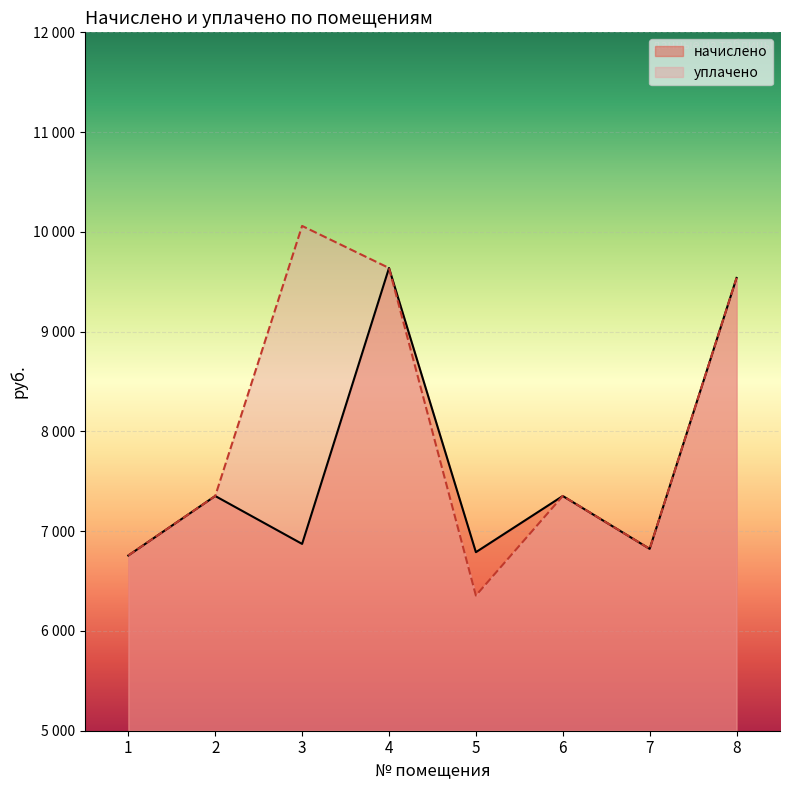

Reading left to right, list all the values displayed in this chart.

начислено: 1=6756.5	2=7352.6	3=6872.4	4=9637.9	5=6789.6	6=7352.6	7=6822.7	8=9538.6
уплачено: 1=6756.5	2=7352.6	3=10059.6	4=9637.9	5=6355.0	6=7352.9	7=6822.7	8=9538.6